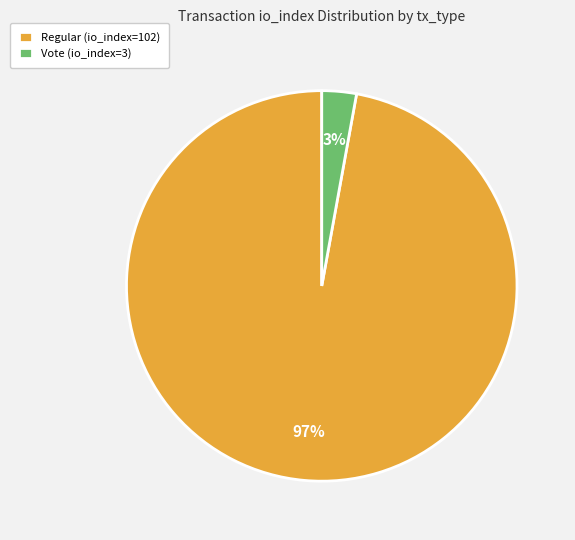

Count the number of slices in the pie.

2